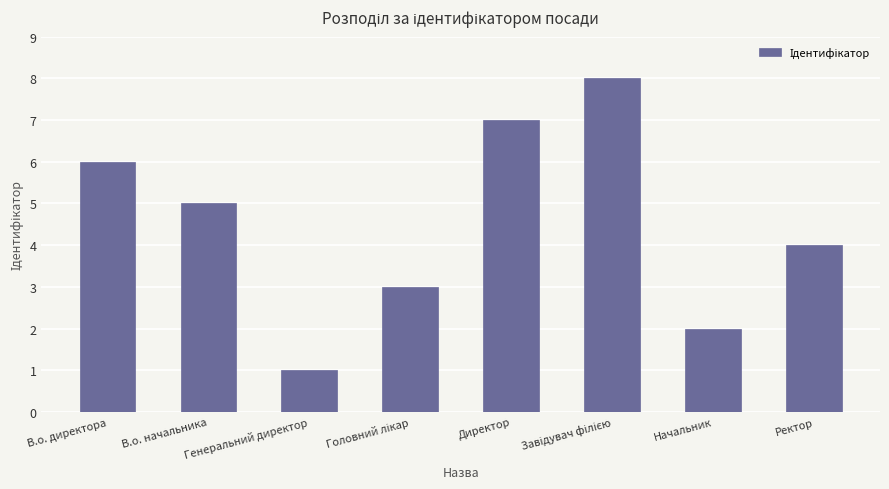

At which label does the data first exceed 5?

В.о. директора